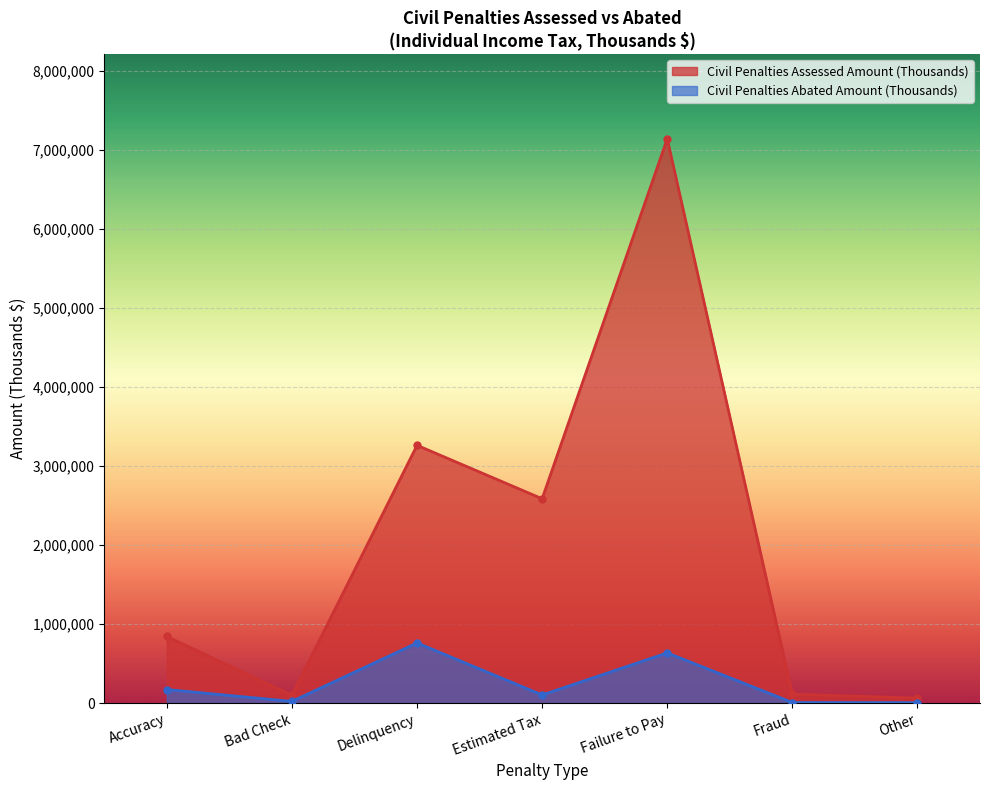

What is the value of the Civil Penalties Assessed Amount (Thousands) point at the 4th from the left?

2584316.4